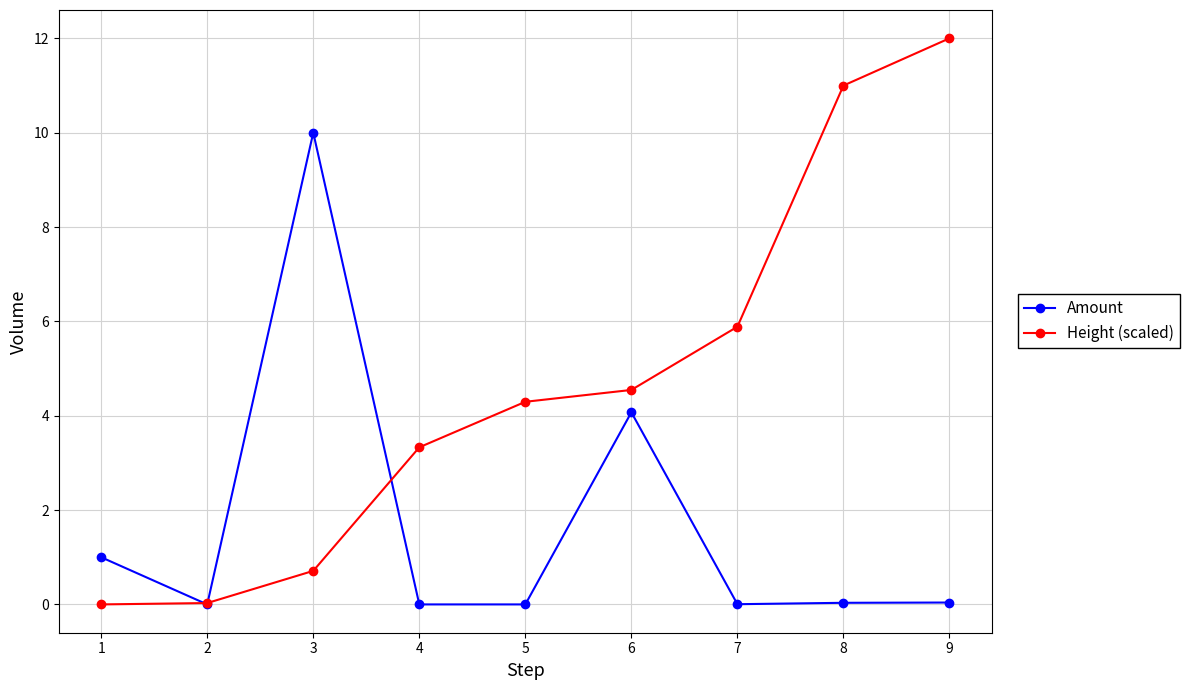

List the series in order of their peak value, lowest first.

Amount, Height (scaled)